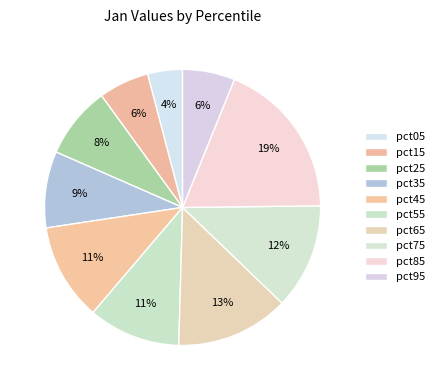

The pct85 slice represents 19% of the pie. True or false?

True